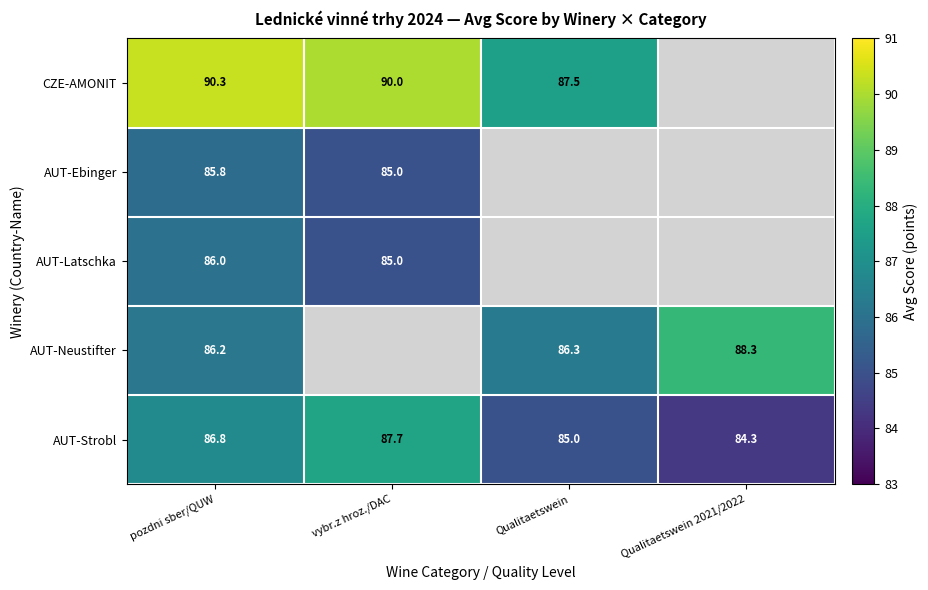

The AUT-Strobl series shows 28.8 at pozdni sber/QUW. True or false?

False